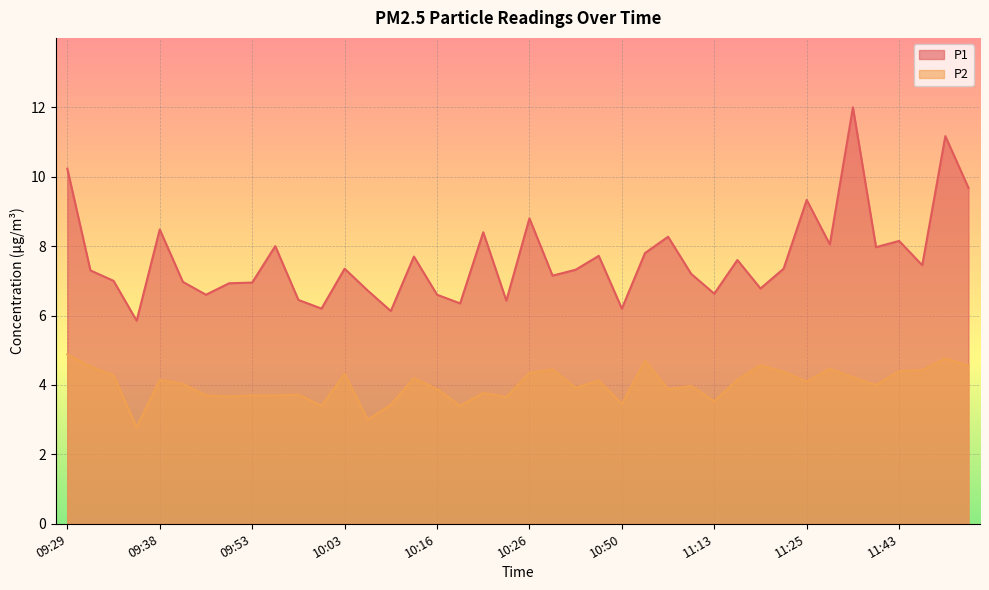

What position from the right is 10:14?

25